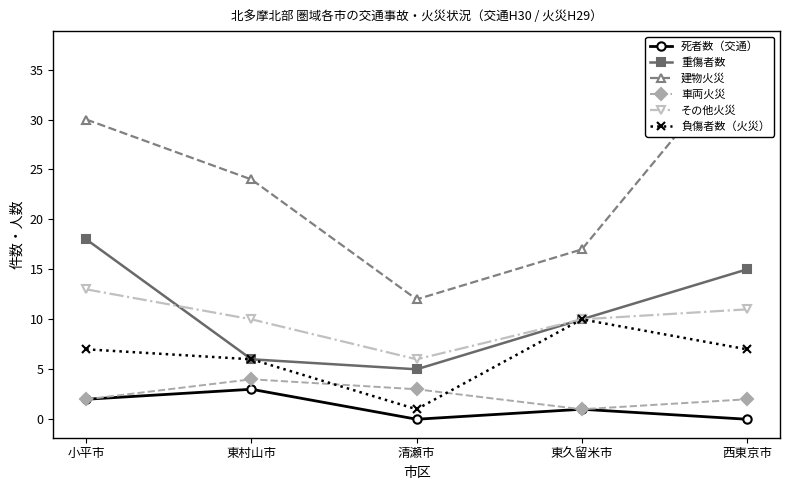

At how many categories does at least one series exceed 12?

4